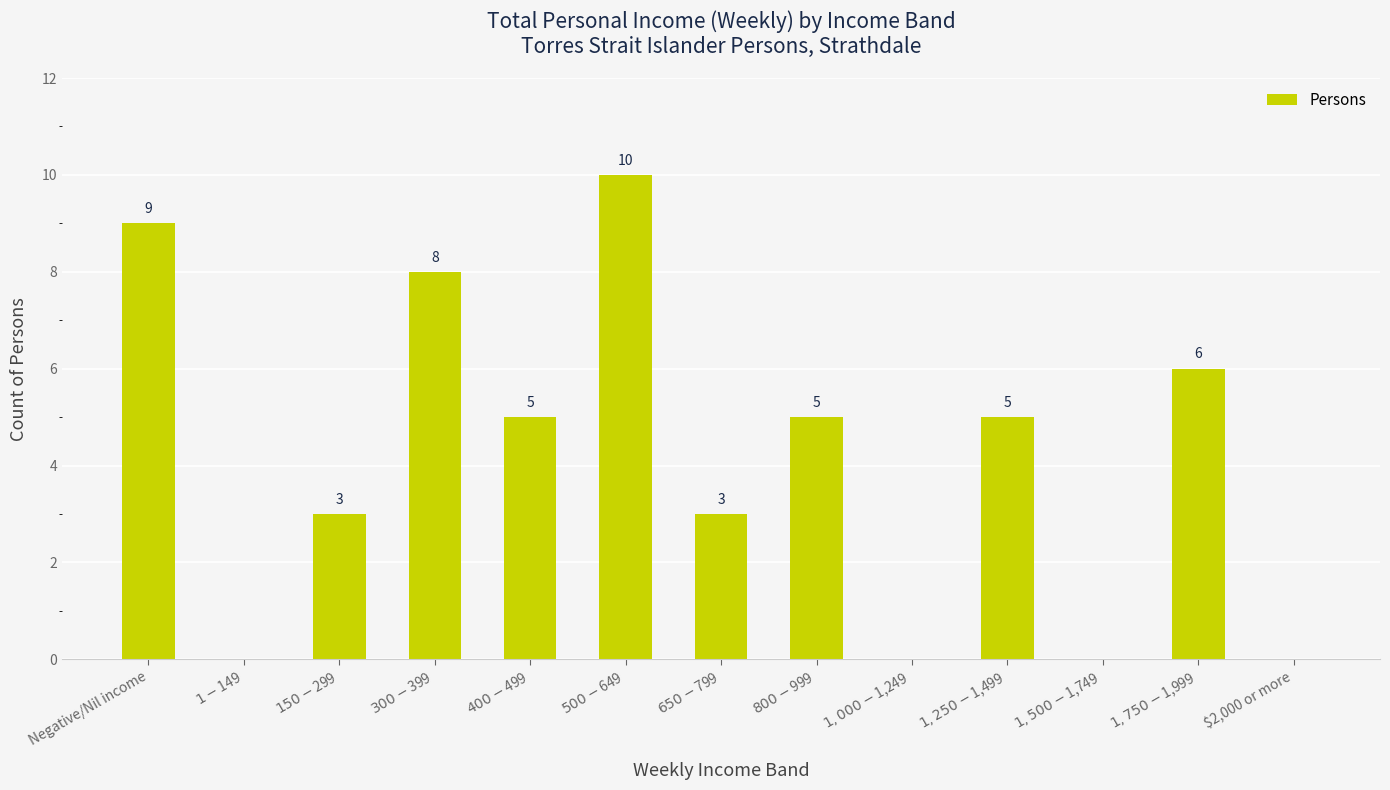

How many series are shown in this chart?

1